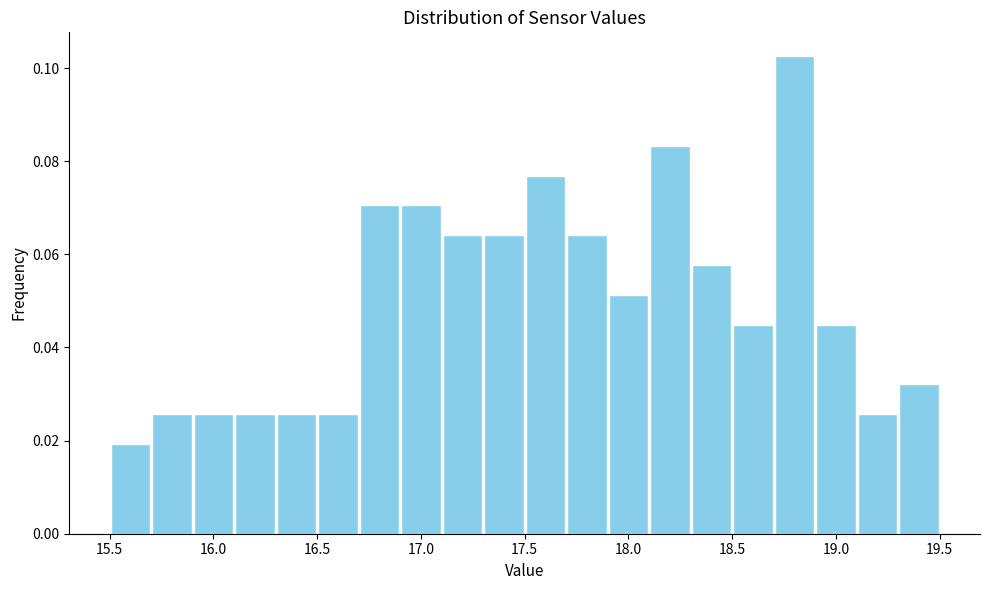

Which range on the x-axis has the tallest bar?

18.7 to 18.9